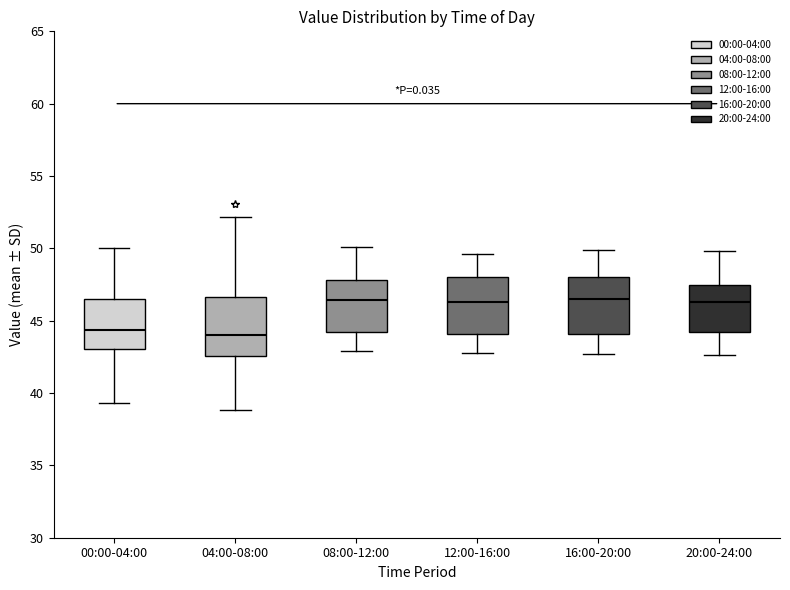

Reading left to right, transcribe this box plot: for each box, give where its median line is, the range the box spans, and where its two whiskers end, as read against the y-axis. The values are not printed on the chart, so give them approximately, as read against the axis.

00:00-04:00: median 44.5, box 43.0 to 46.5, whiskers 39.5 to 50.0
04:00-08:00: median 44.0, box 42.5 to 46.5, whiskers 39.0 to 52.0
08:00-12:00: median 46.5, box 44.0 to 48.0, whiskers 43.0 to 50.0
12:00-16:00: median 46.5, box 44.0 to 48.0, whiskers 43.0 to 49.5
16:00-20:00: median 46.5, box 44.0 to 48.0, whiskers 42.5 to 50.0
20:00-24:00: median 46.5, box 44.5 to 47.5, whiskers 42.5 to 50.0